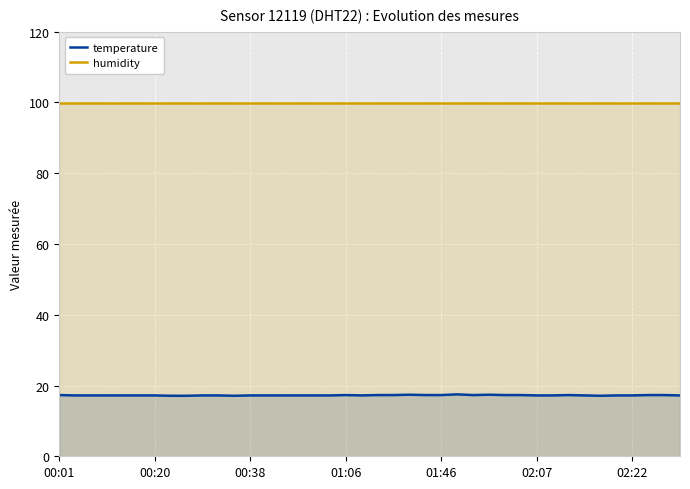

What is the maximum value shown in the chart?

99.9